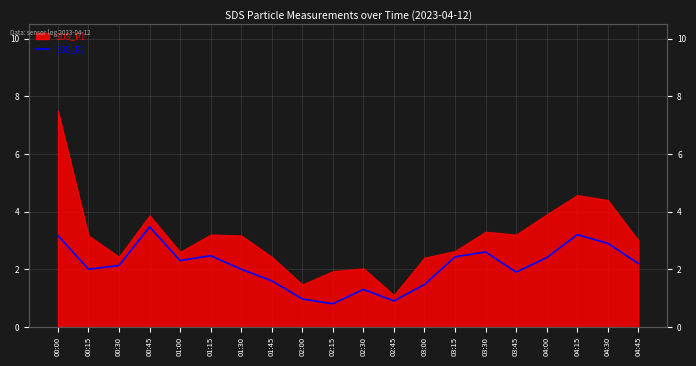

Where does the data first go above 2?

00:00